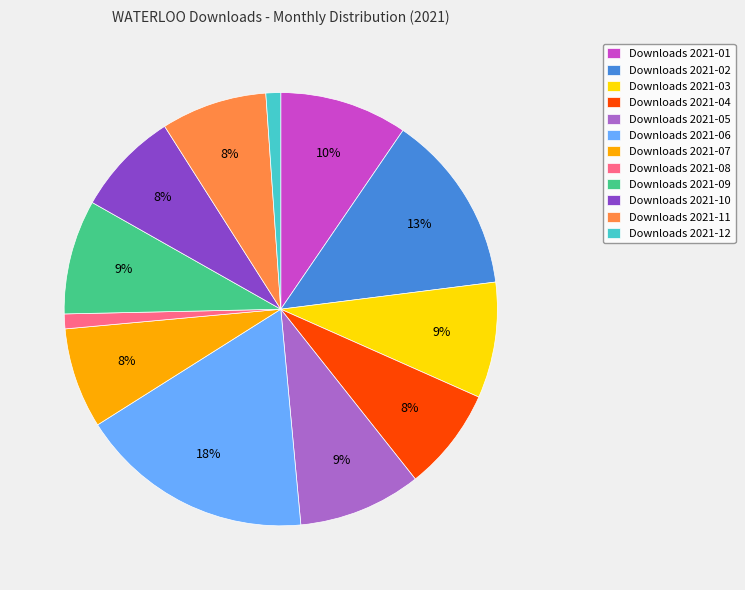

To the nearest percent, what is the average slice percentage?

8%